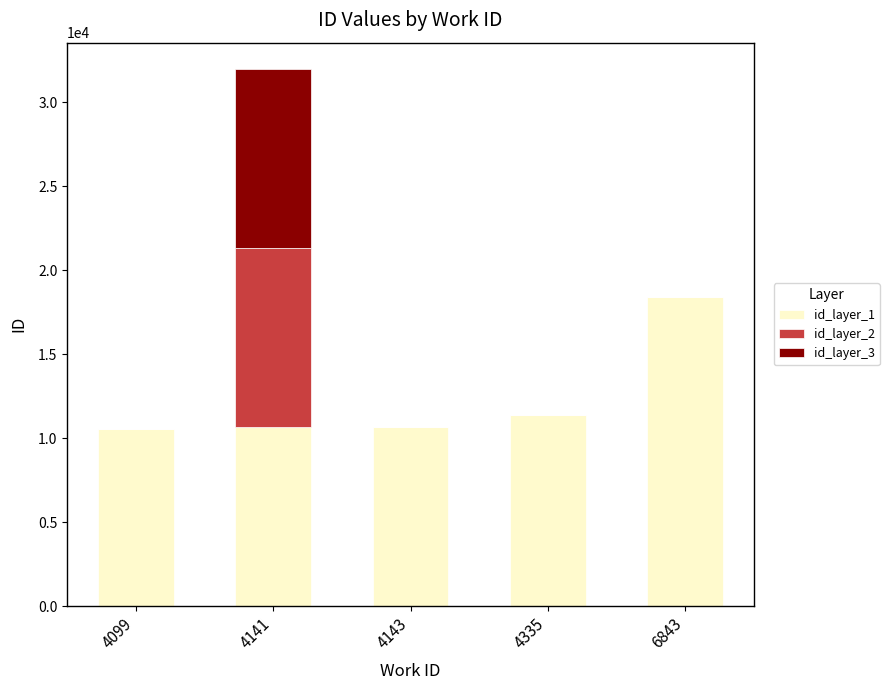

What is the average value of the id_layer_1 series?

12323